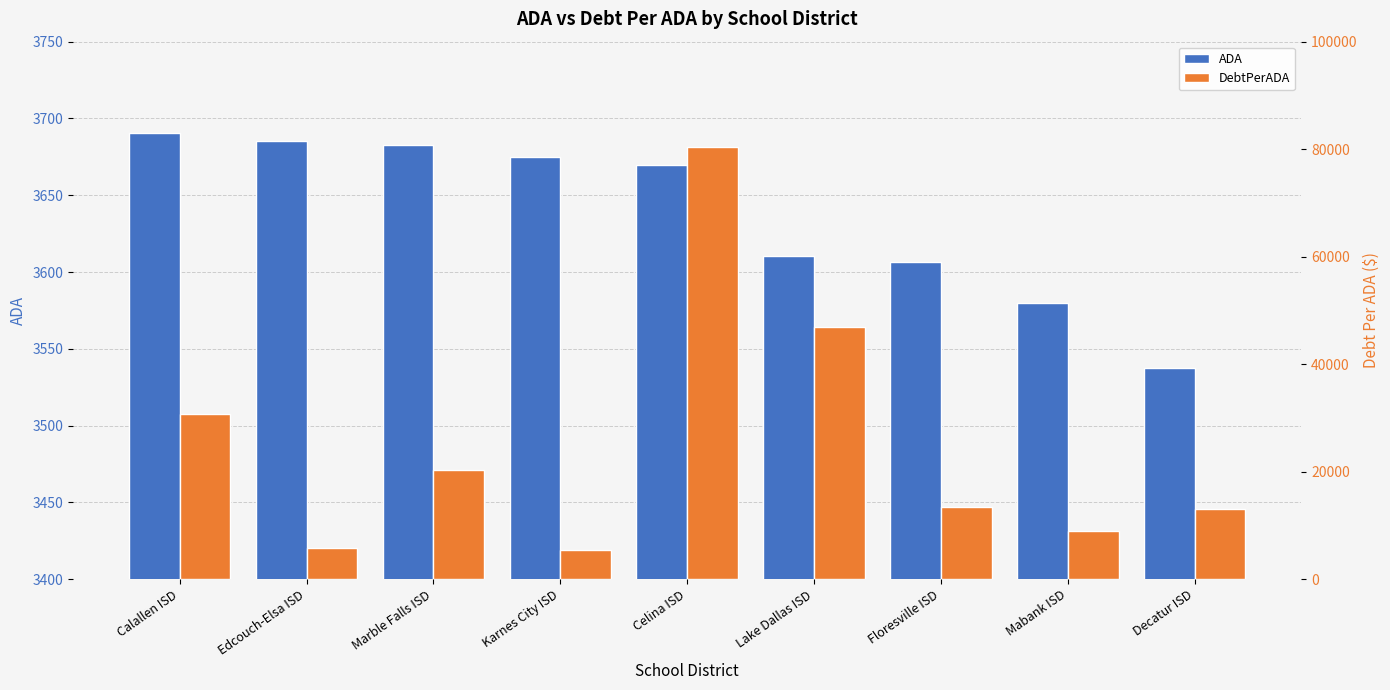

How many bars are there in total?

18